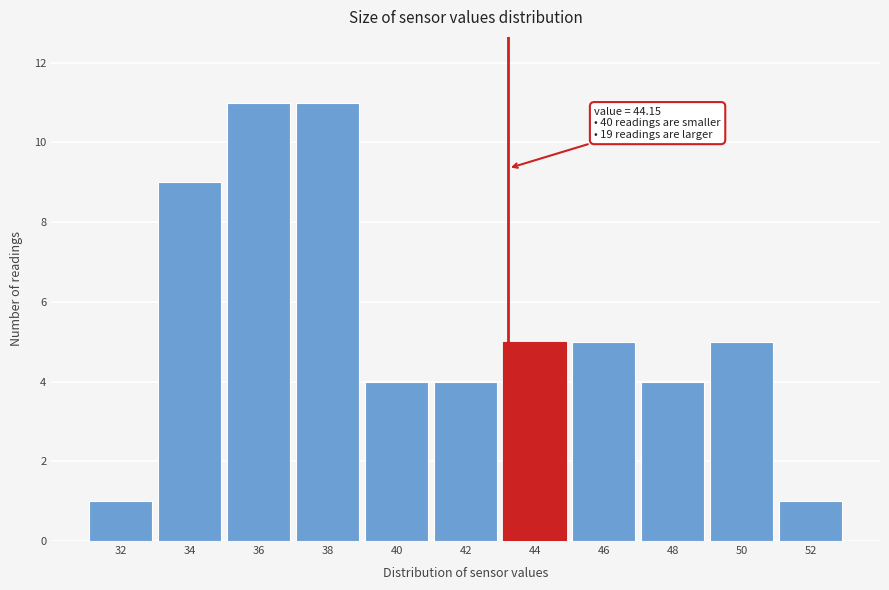

Reading right to left, extract all data points from this chart.

52=1	50=5	48=4	46=5	44=5	42=4	40=4	38=11	36=11	34=9	32=1